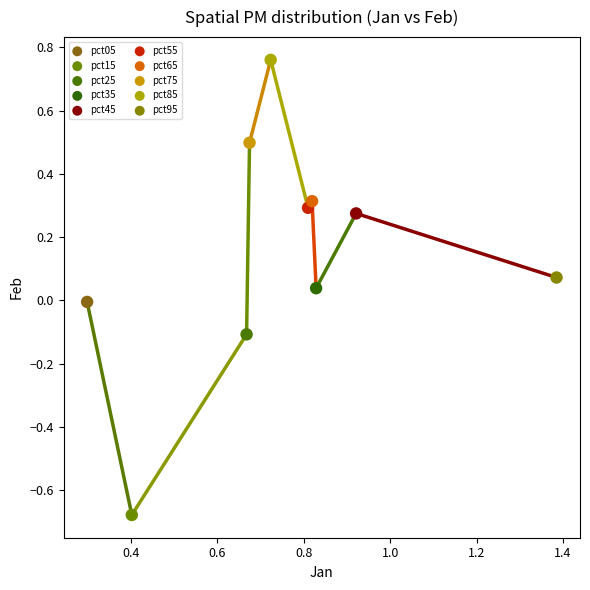

What are all the series names shown in the legend?

pct05, pct15, pct25, pct35, pct45, pct55, pct65, pct75, pct85, pct95